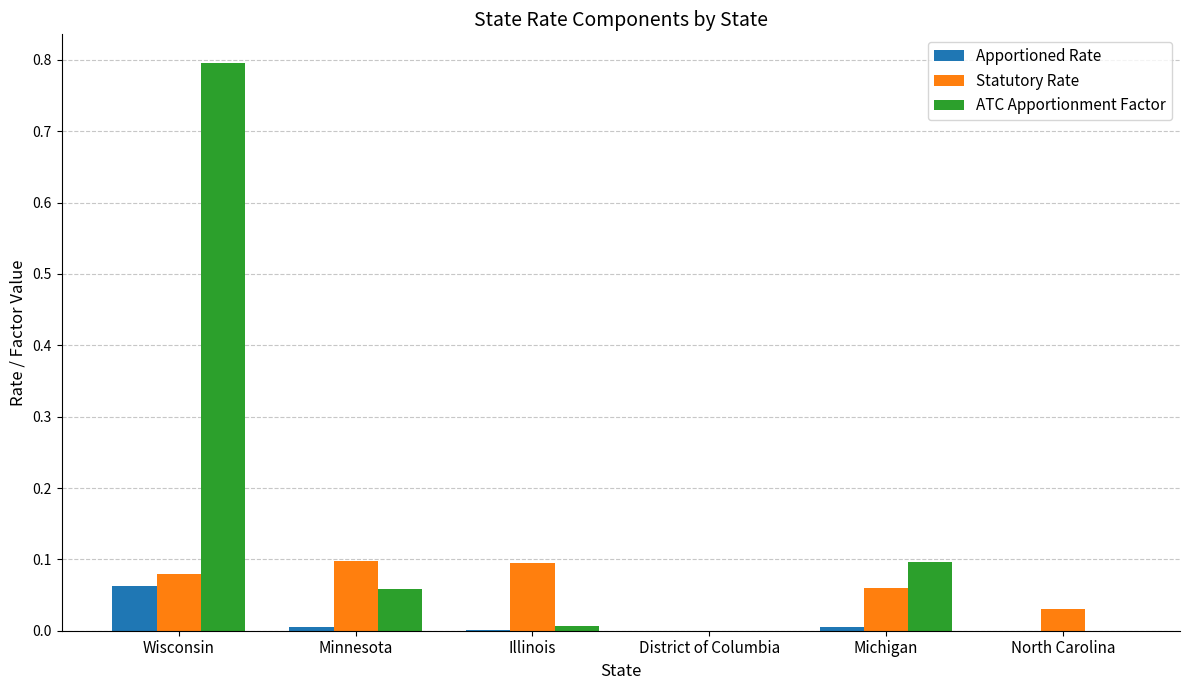

How many values in Statutory Rate are above zero?

5